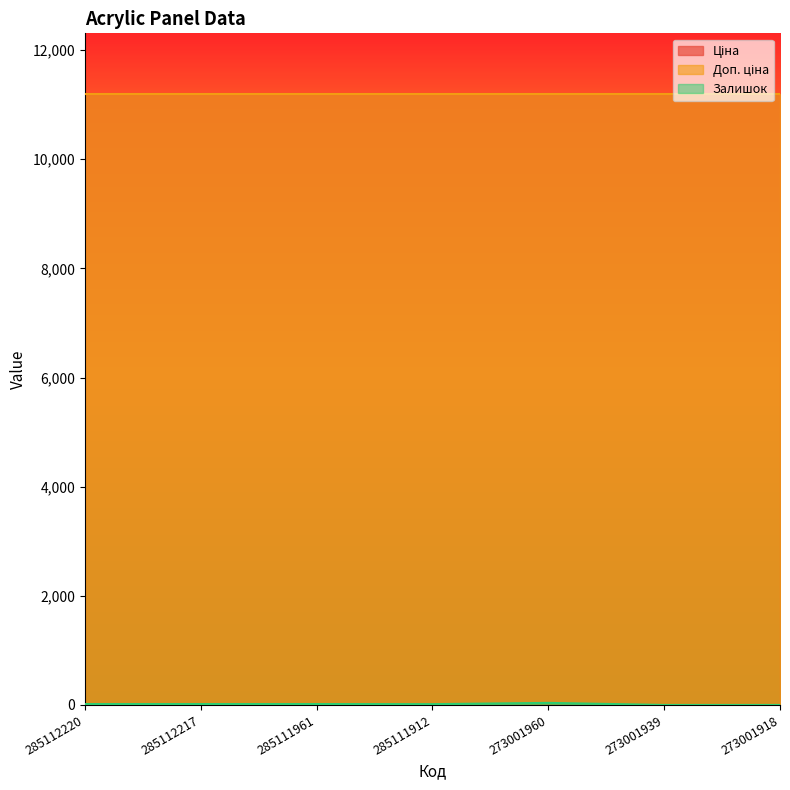

True or false: Доп. ціна and Ціна cross at least once.

False